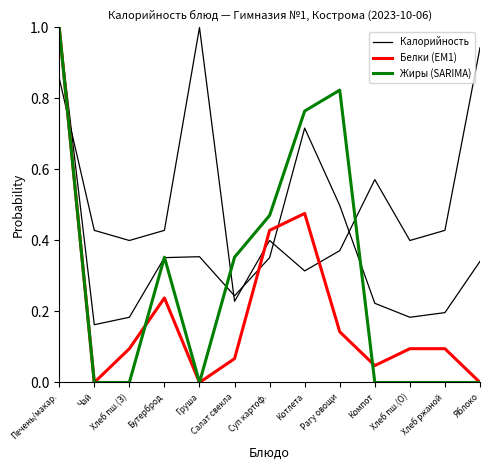

Reading left to right, transcribe all the data shown in this chart.

Калорийность: Печень/макар.=1.0	Чай=0.2	Хлеб пш.(З)=0.2	Бутерброд=0.4	Груша=0.4	Салат свекла=0.2	Суп картоф.=0.4	Котлета=0.7	Рагу овощи=0.5	Компот=0.2	Хлеб пш.(О)=0.2	Хлеб ржаной=0.2	Яблоко=0.3
Белки (EM1): Печень/макар.=1.0	Чай=0.0	Хлеб пш.(З)=0.1	Бутерброд=0.2	Груша=0.0	Салат свекла=0.1	Суп картоф.=0.4	Котлета=0.5	Рагу овощи=0.1	Компот=0.0	Хлеб пш.(О)=0.1	Хлеб ржаной=0.1	Яблоко=0.0
Жиры (SARIMA): Печень/макар.=1.0	Чай=0.0	Хлеб пш.(З)=0.0	Бутерброд=0.4	Груша=0.0	Салат свекла=0.4	Суп картоф.=0.5	Котлета=0.8	Рагу овощи=0.8	Компот=0.0	Хлеб пш.(О)=0.0	Хлеб ржаной=0.0	Яблоко=0.0